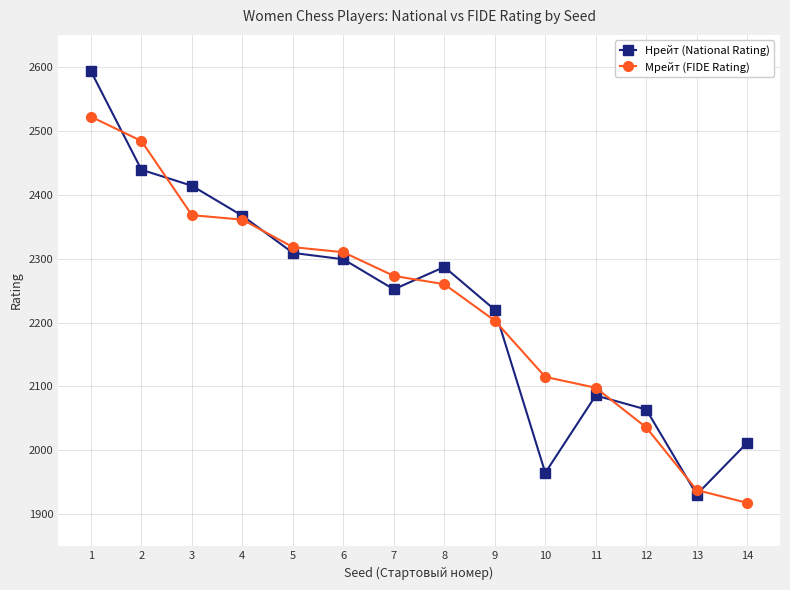

How many categories are shown in the chart?

14